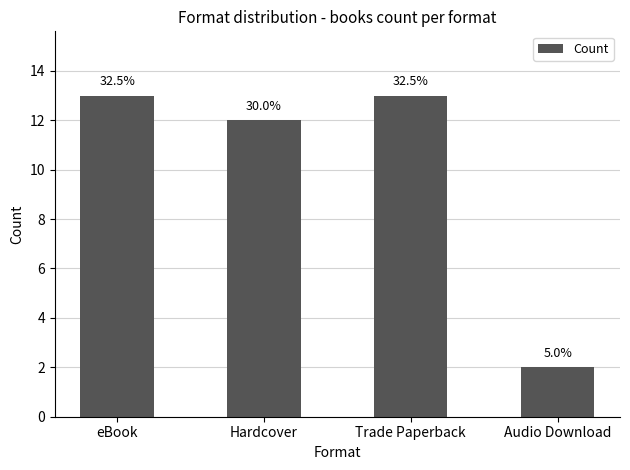

What is the sum of the values at eBook and Trade Paperback?

26